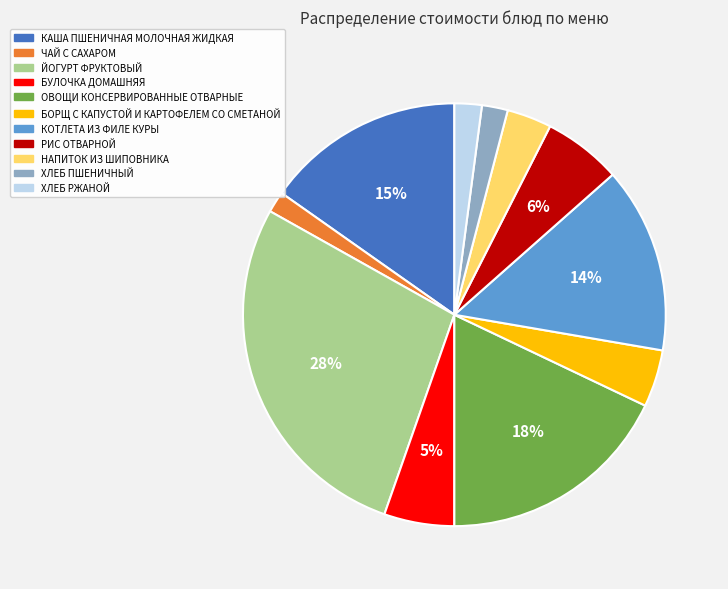

How many segments does this pie chart have?

11